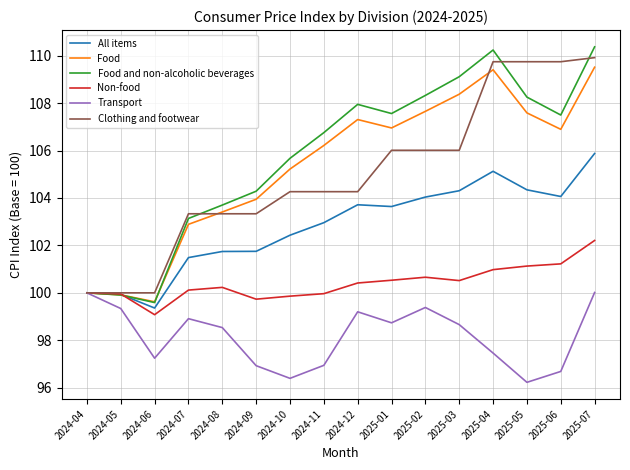

How many lines are shown in the chart?

6